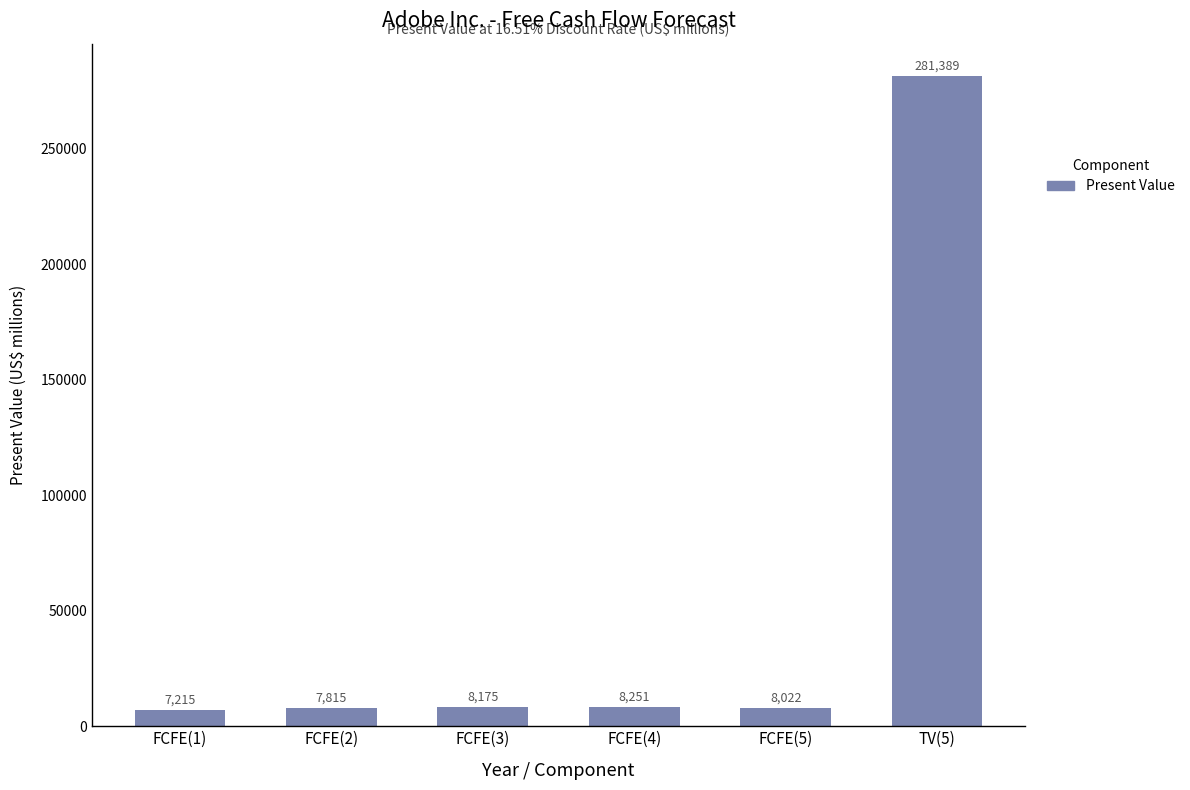

What is the greatest value displayed?

281389